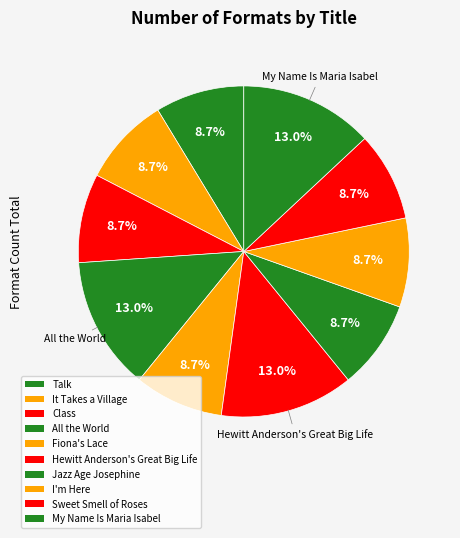

Count the number of slices in the pie.

10